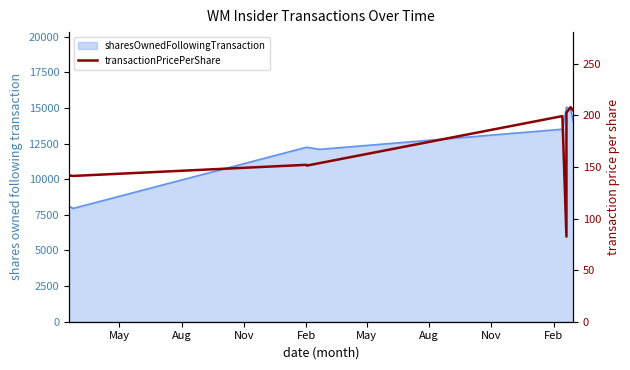

What is the average value?

163.8